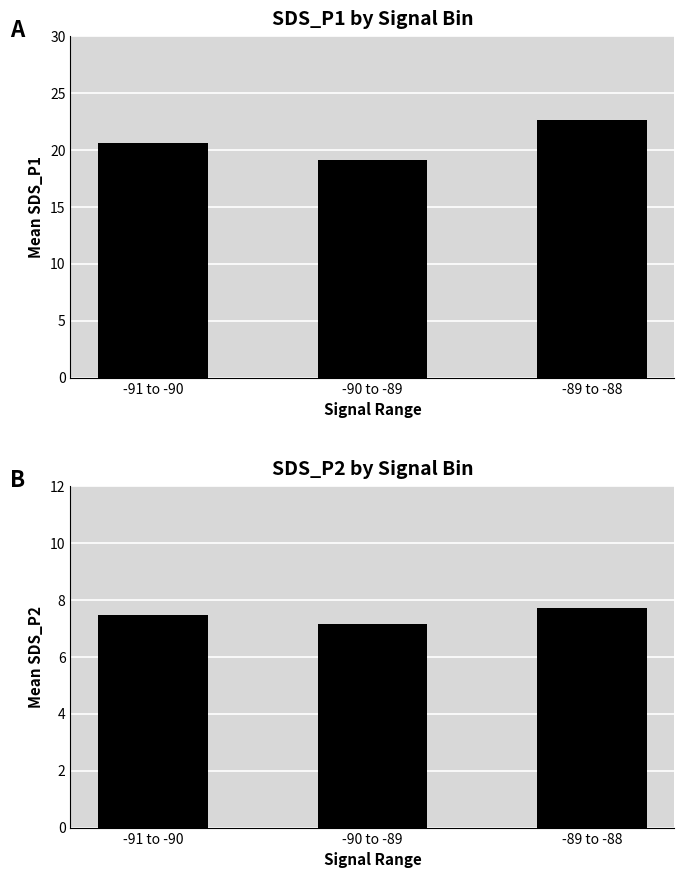

List the series in order of their overall mean, highest first.

SDS_P1, SDS_P2